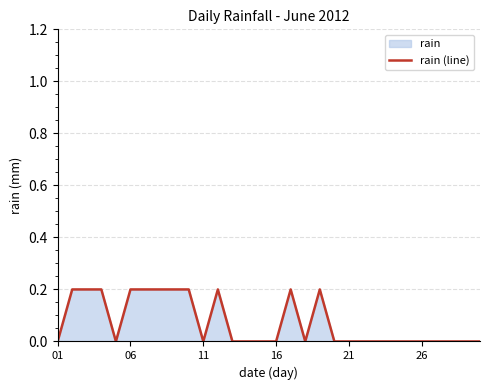

Reading left to right, transcribe all the data shown in this chart.

0.0	0.2	0.2	0.2	0.0	0.2	0.2	0.2	0.2	0.2	0.0	0.2	0.0	0.0	0.0	0.0	0.2	0.0	0.2	0.0	0.0	0.0	0.0	0.0	0.0	0.0	0.0	0.0	0.0	0.0